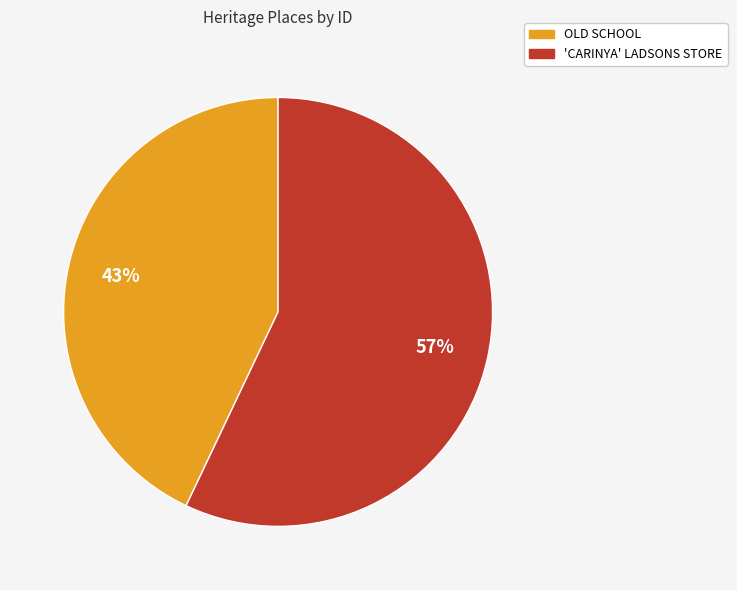

How many segments does this pie chart have?

2